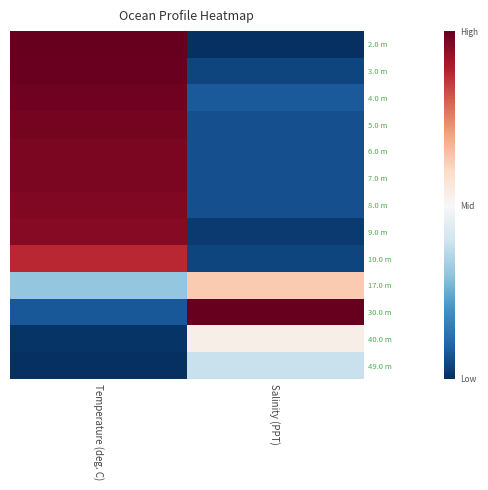

What is the difference between the highest and lowest values at Temperature (deg. C)?

2.0